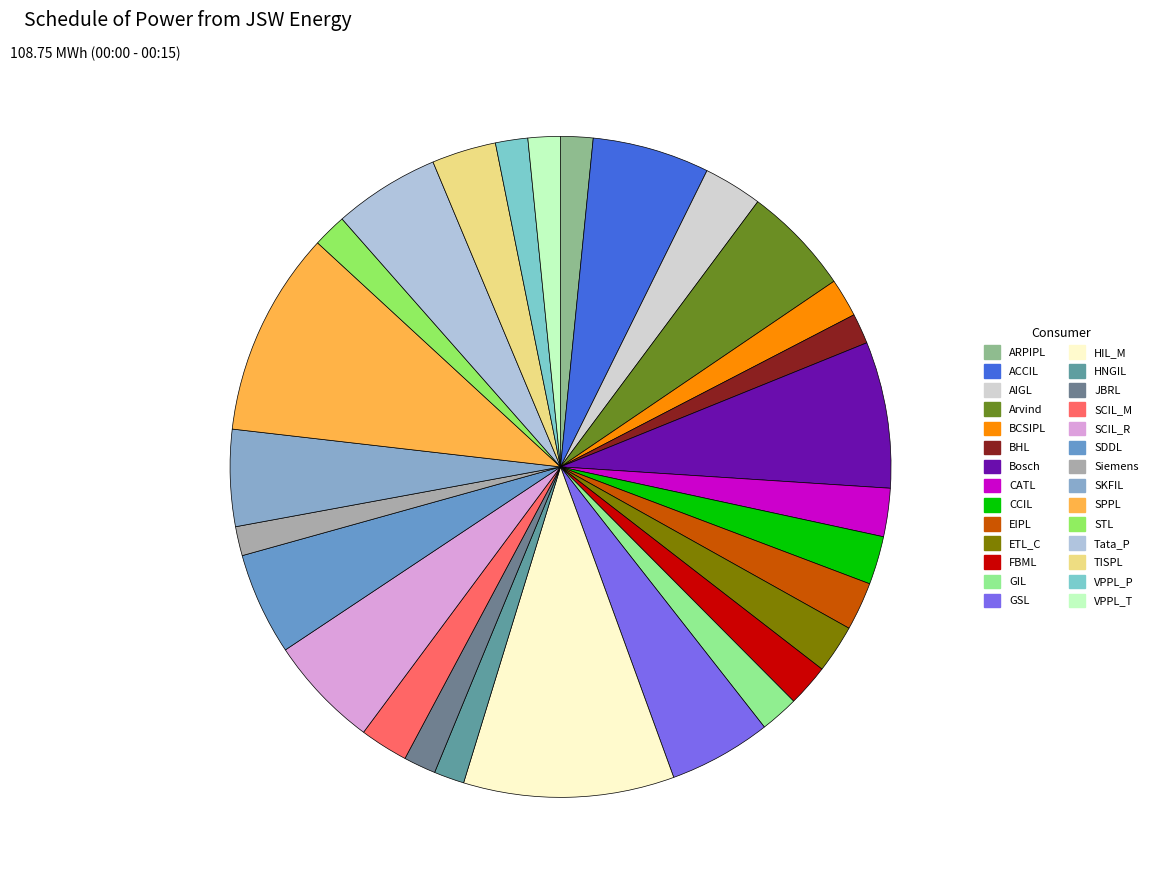

How many segments does this pie chart have?

28